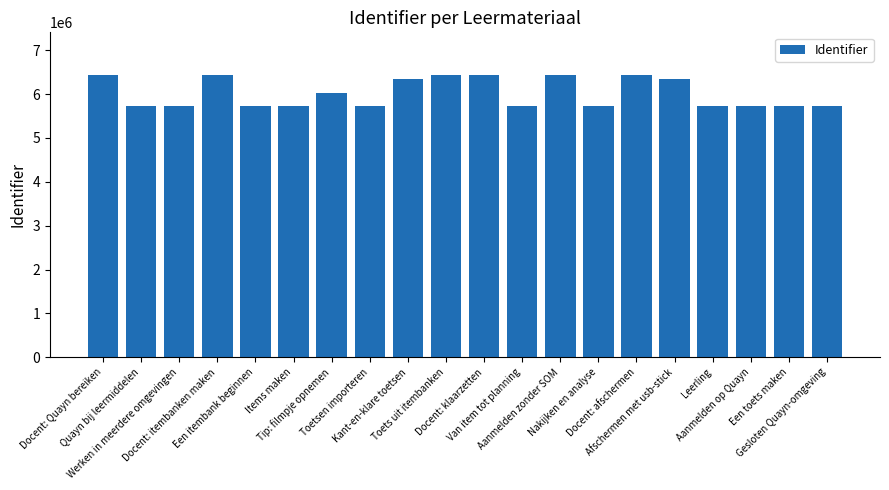

What is the smallest value displayed?

5723712